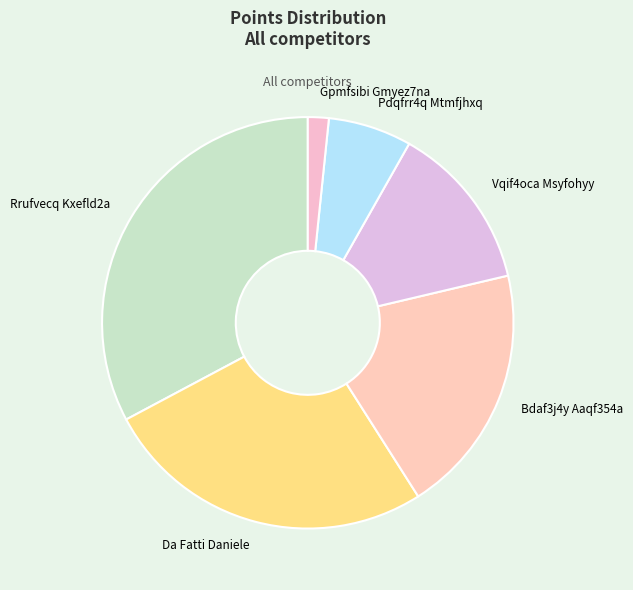

Rank the categories by value from highest to lowest.

Rrufvecq Kxefld2a, Da Fatti Daniele, Bdaf3j4y Aaqf354a, Vqif4oca Msyfohyy, Pdqfrr4q Mtmfjhxq, Gpmfsibi Gmyez7na